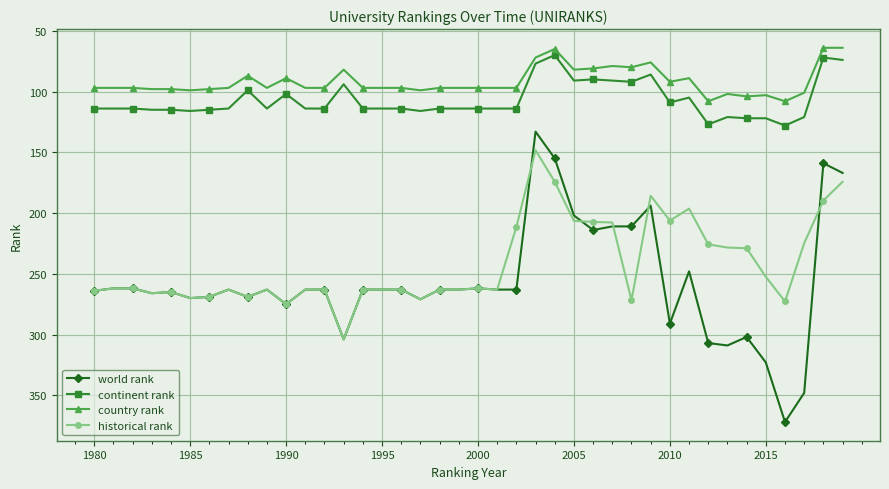

True or false: country rank has more than 0 interior local peaks.

True